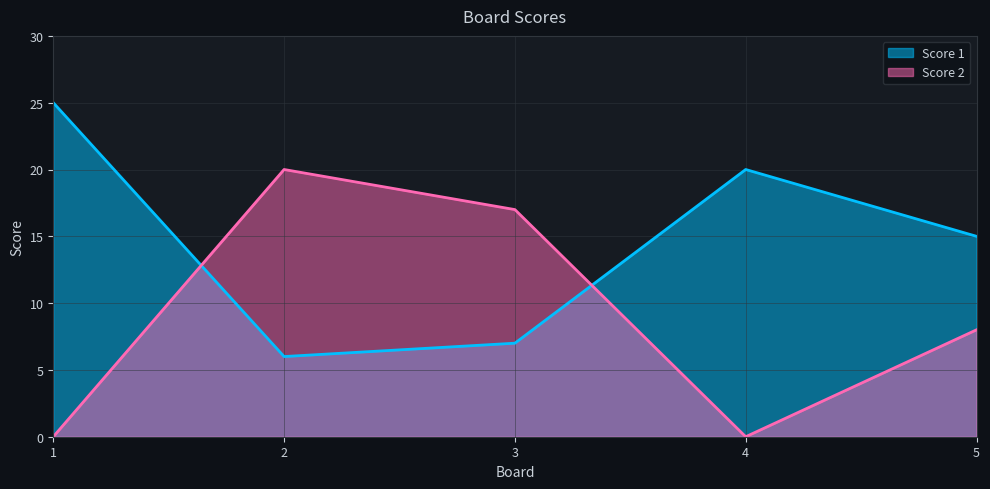

Rank the series by their average value, from highest to lowest.

Score 1, Score 2